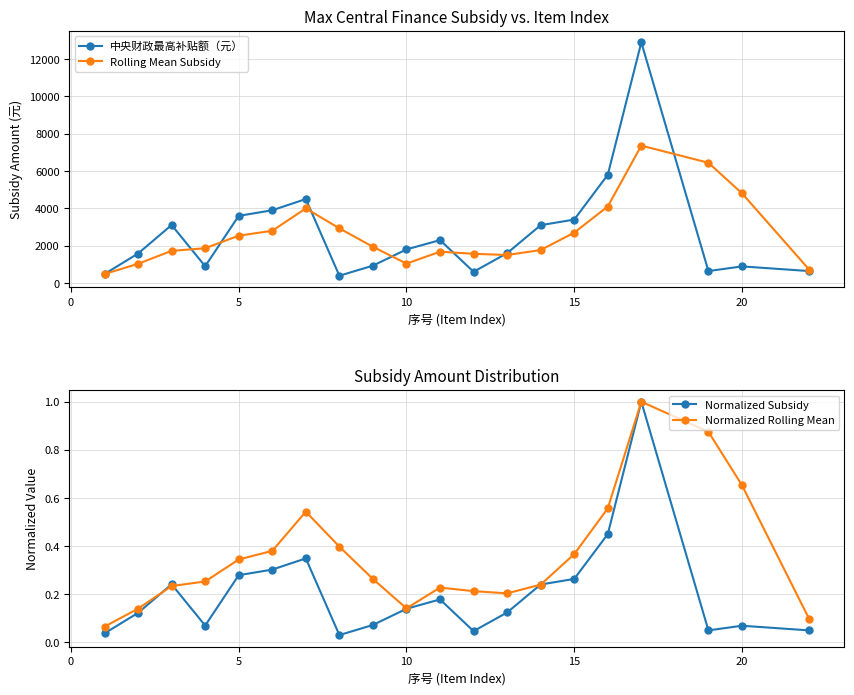

What is the minimum value for 中央财政最高补贴额（元）?

390.0